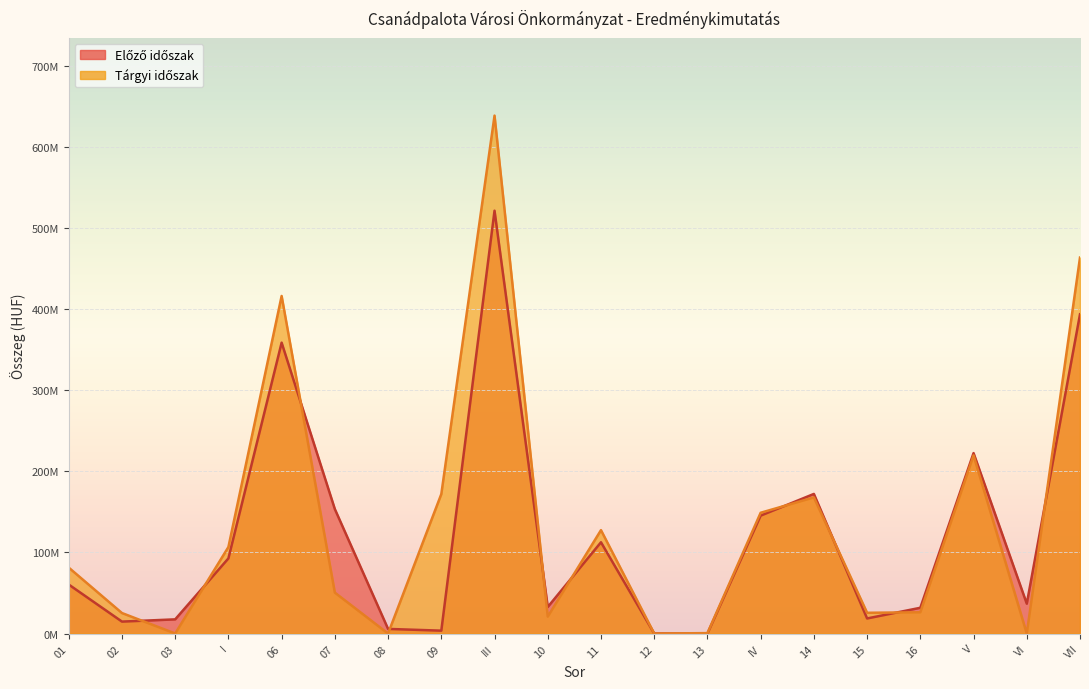

What position from the left is 02?

2